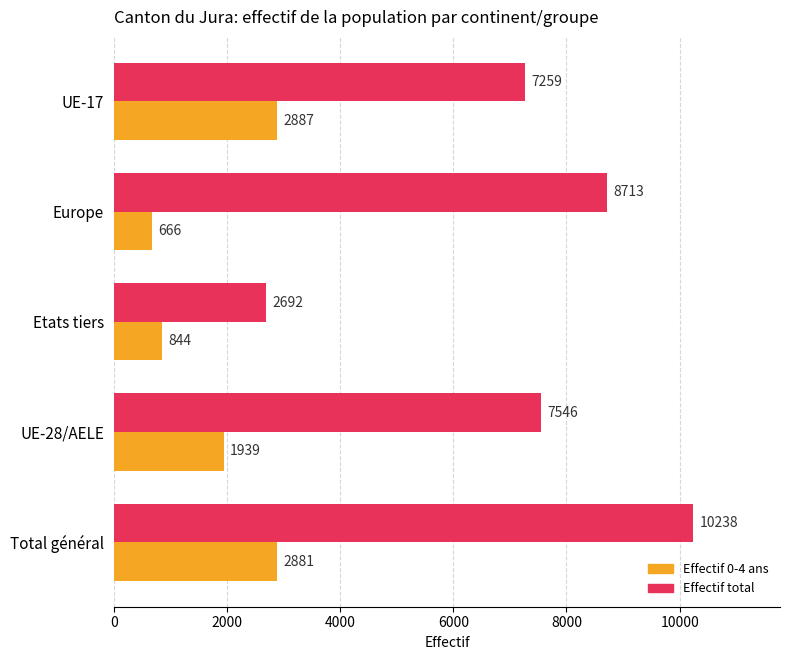

At which category is the sum across all series the highest?

Total général